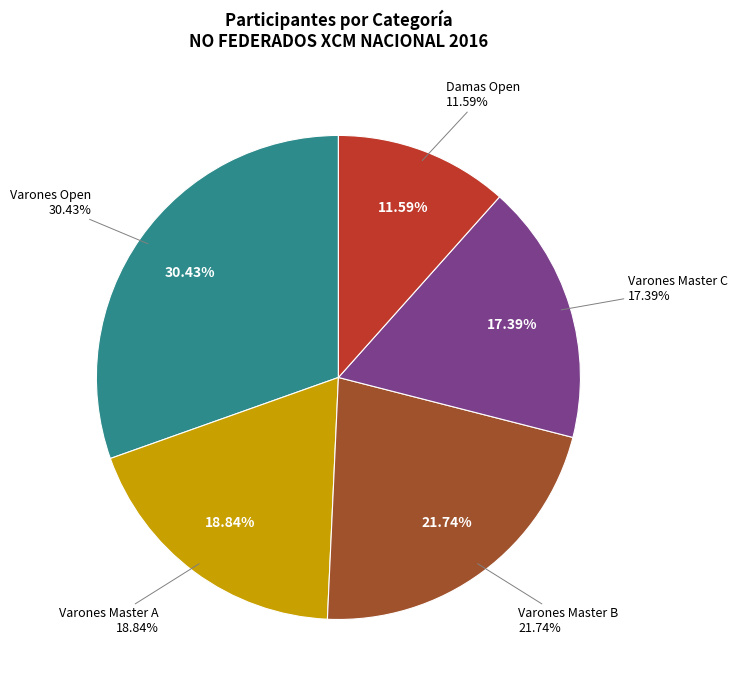

True or false: Varones Open accounts for 30% of the total.

True